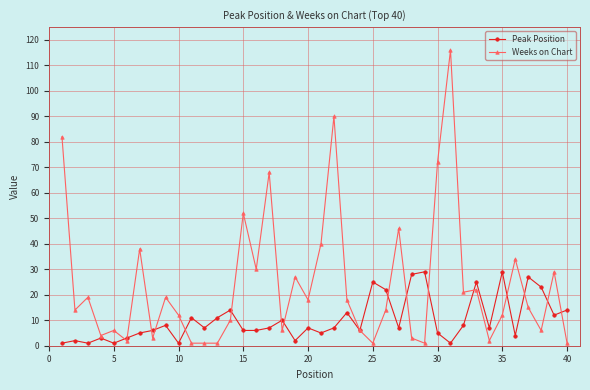

True or false: Weeks on Chart has more than 1 points higher than both neighbors.

True